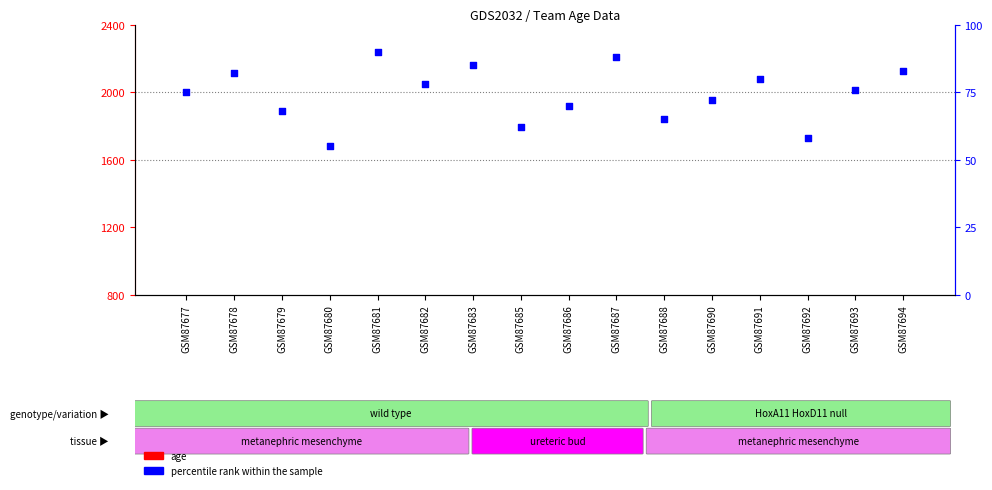

Which series has the largest total across all categories?

percentile rank within the sample